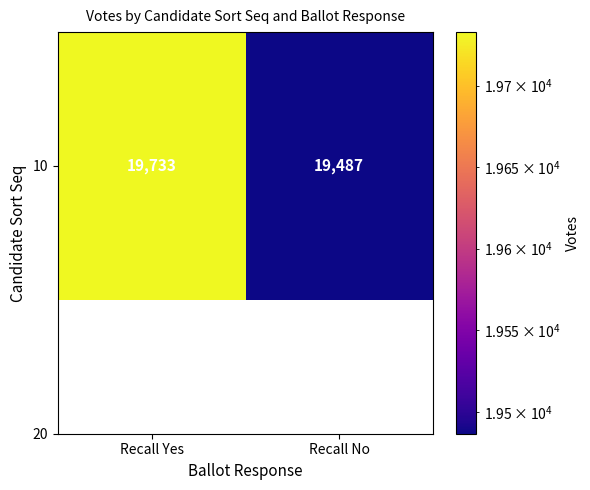

Approximately how many times larger is the value at Recall Yes compared to Recall No?

1.0